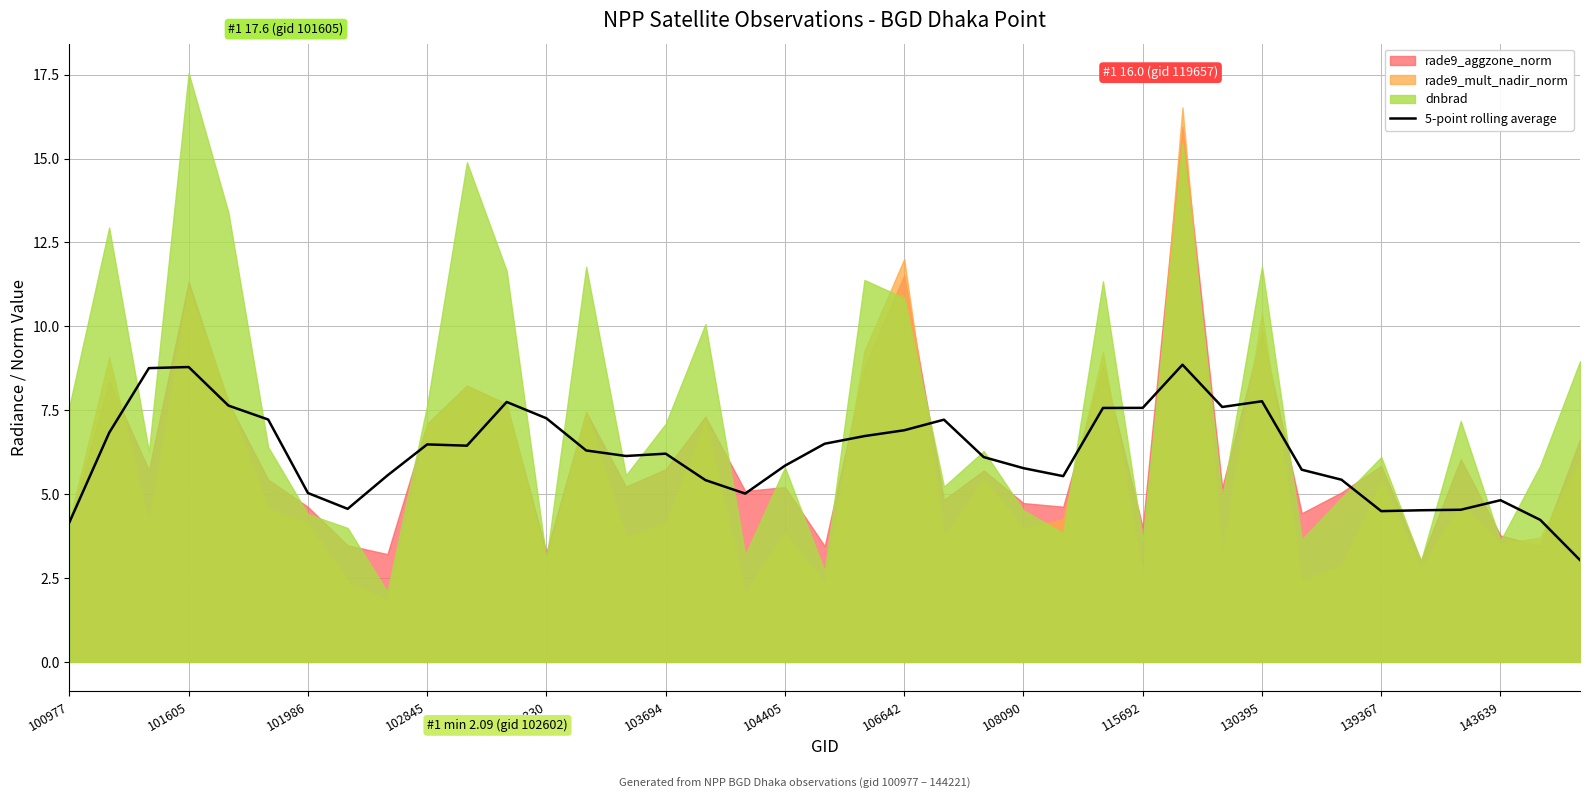

Is it true that 5-point rolling average equals 5.8 at 104405?

True